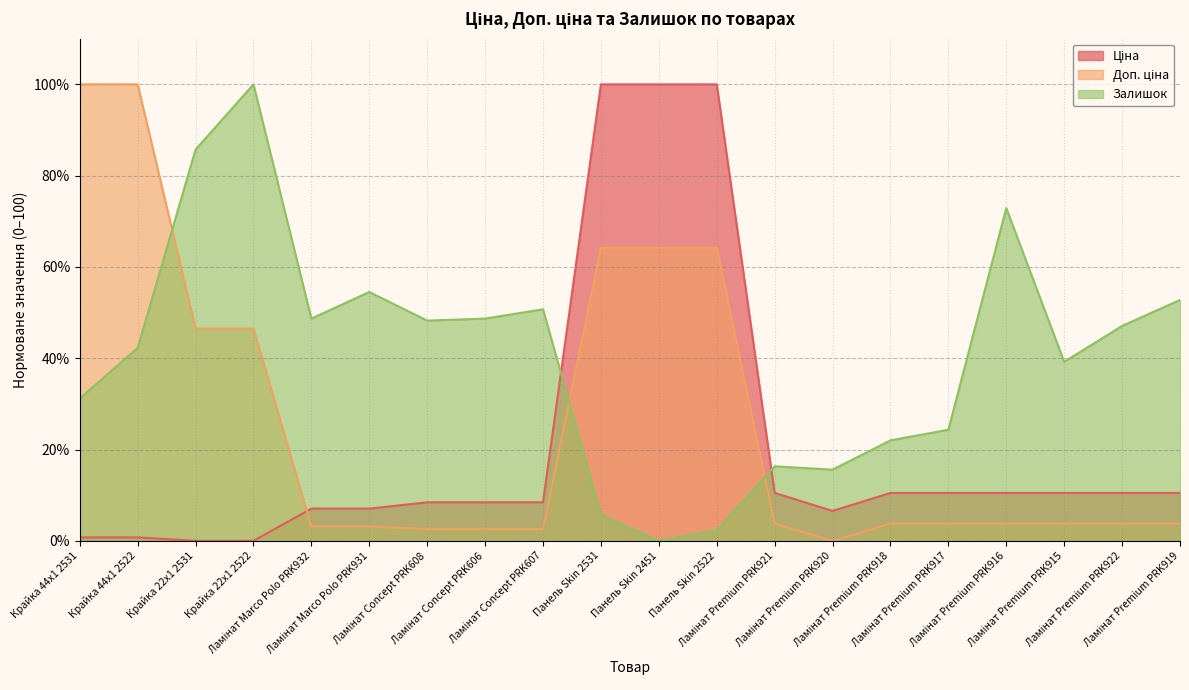

True or false: Ціна has a value of 4.4 at Ламінат Premium PRK921.

False